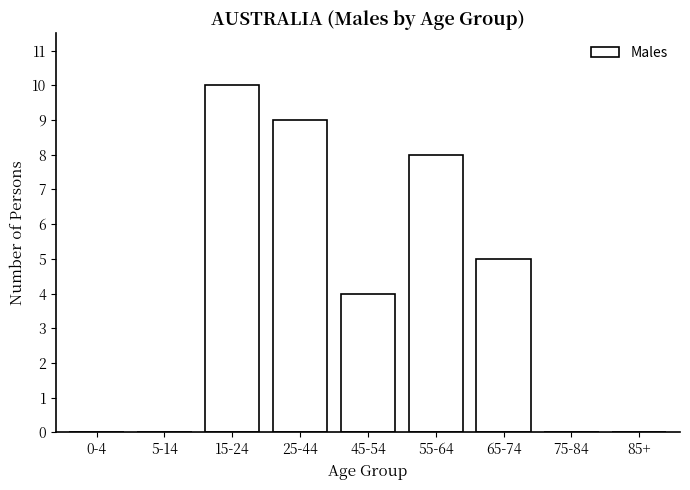

Reading left to right, extract all data points from this chart.

0-4=0	5-14=0	15-24=10	25-44=9	45-54=4	55-64=8	65-74=5	75-84=0	85+=0